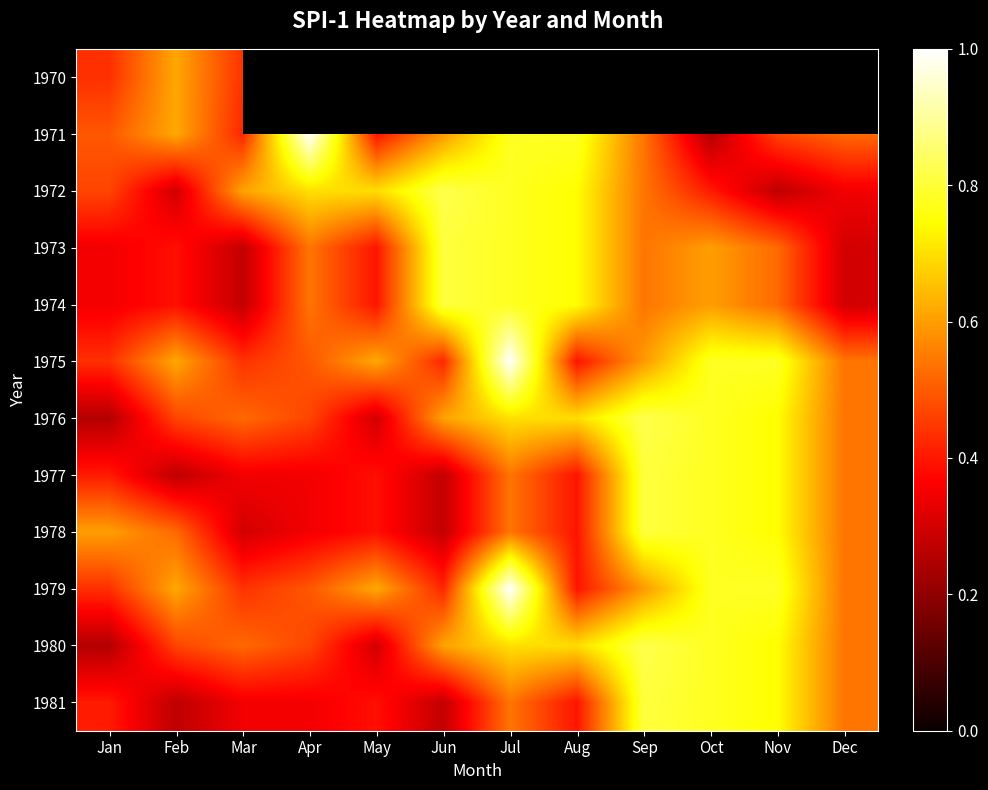

What value does the 1978 series have at Jun?

0.3